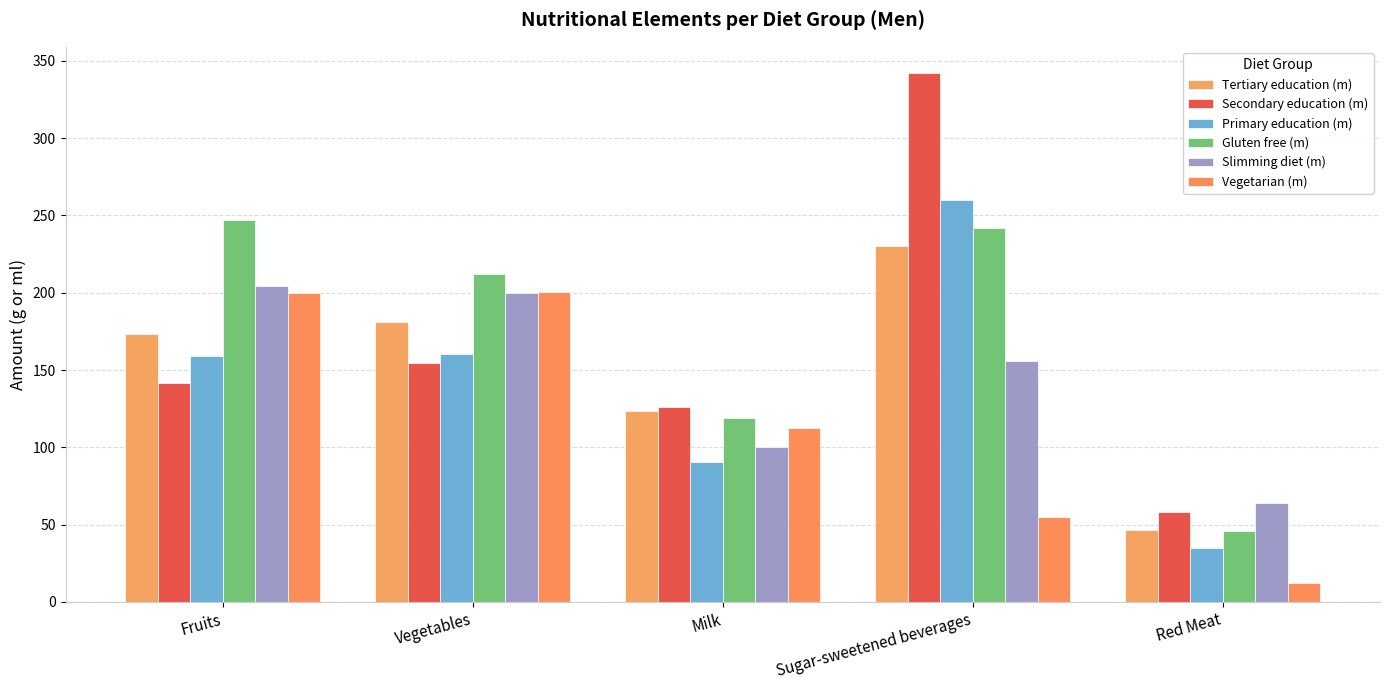

Which series has the largest range (max minus min)?

Secondary education (m)